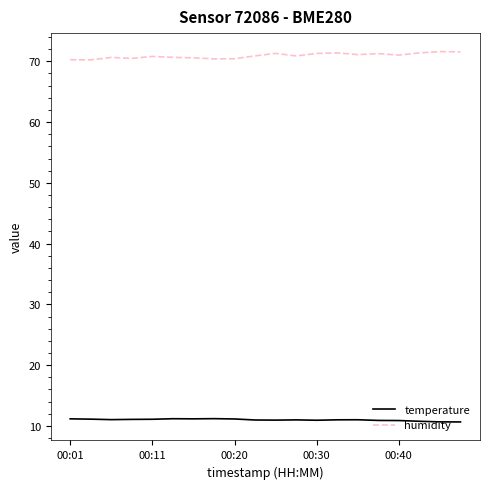

Rank the series by their maximum value, from highest to lowest.

humidity, temperature